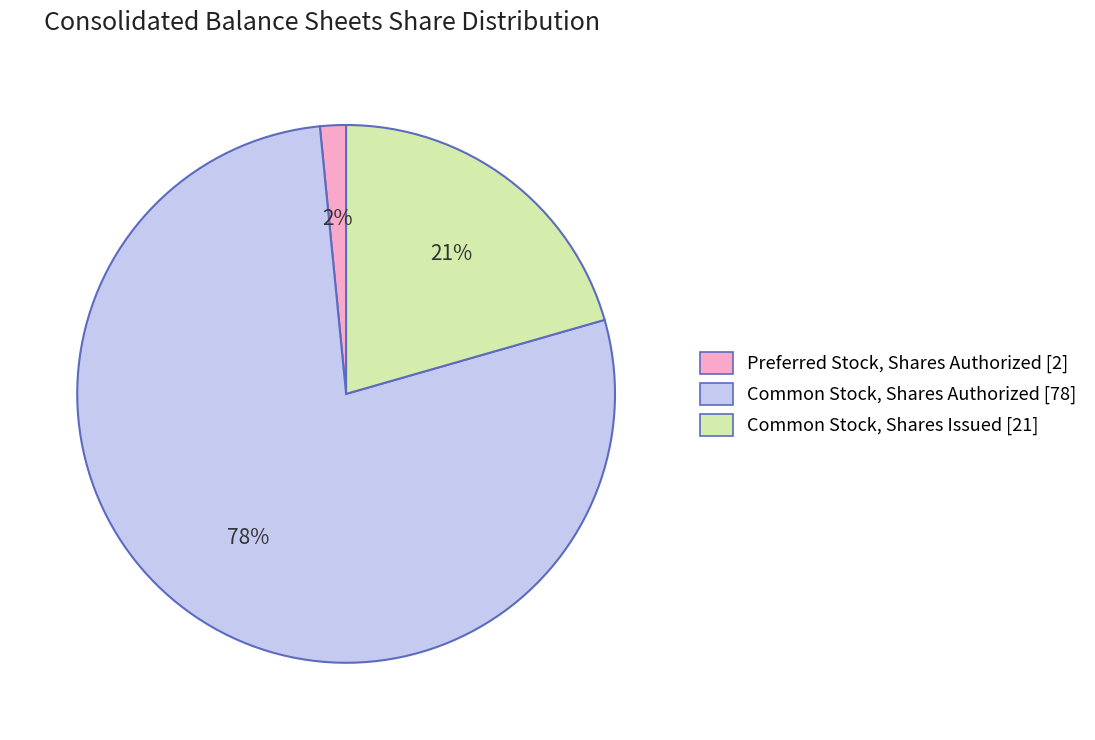

Does any single category account for the majority?

Yes